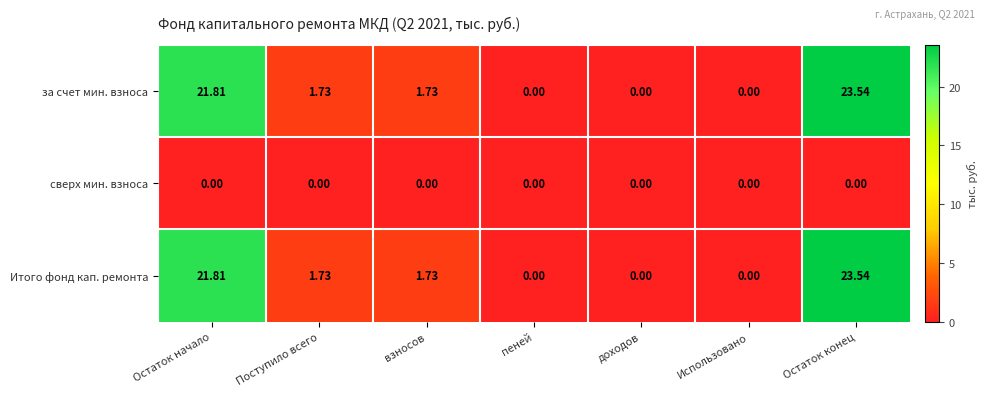

Which category has the highest value across all series?

Остаток конец